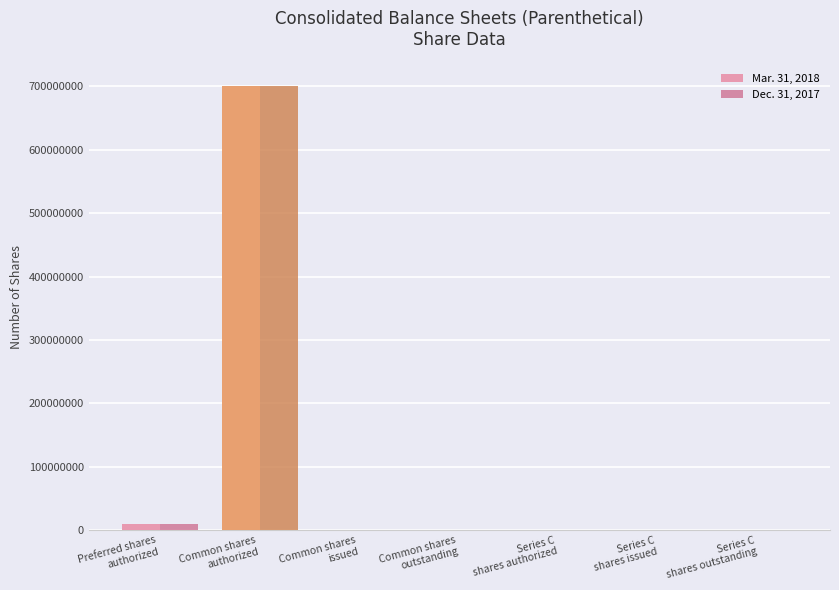

What is the greatest value displayed?

700000000